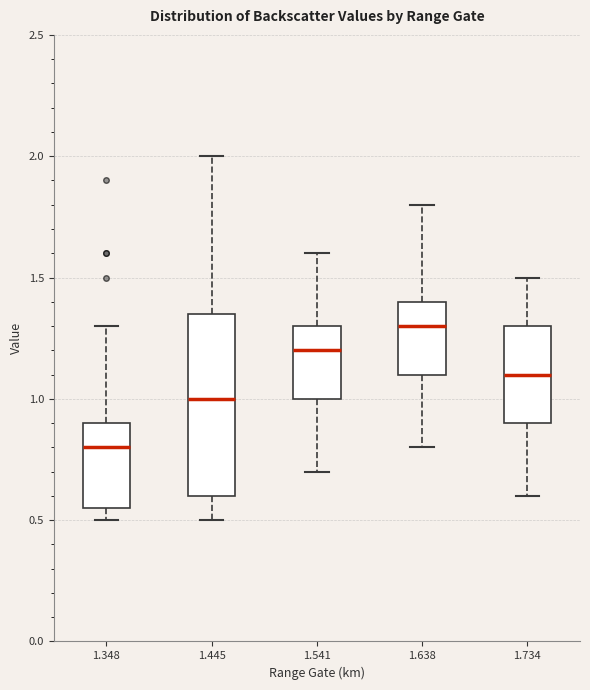

Comparing the boxes themselves (not the whiskers), which one is the tallest?

1.445